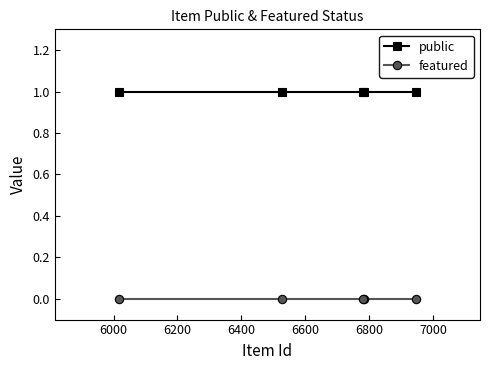

Count the number of data series in this chart.

2